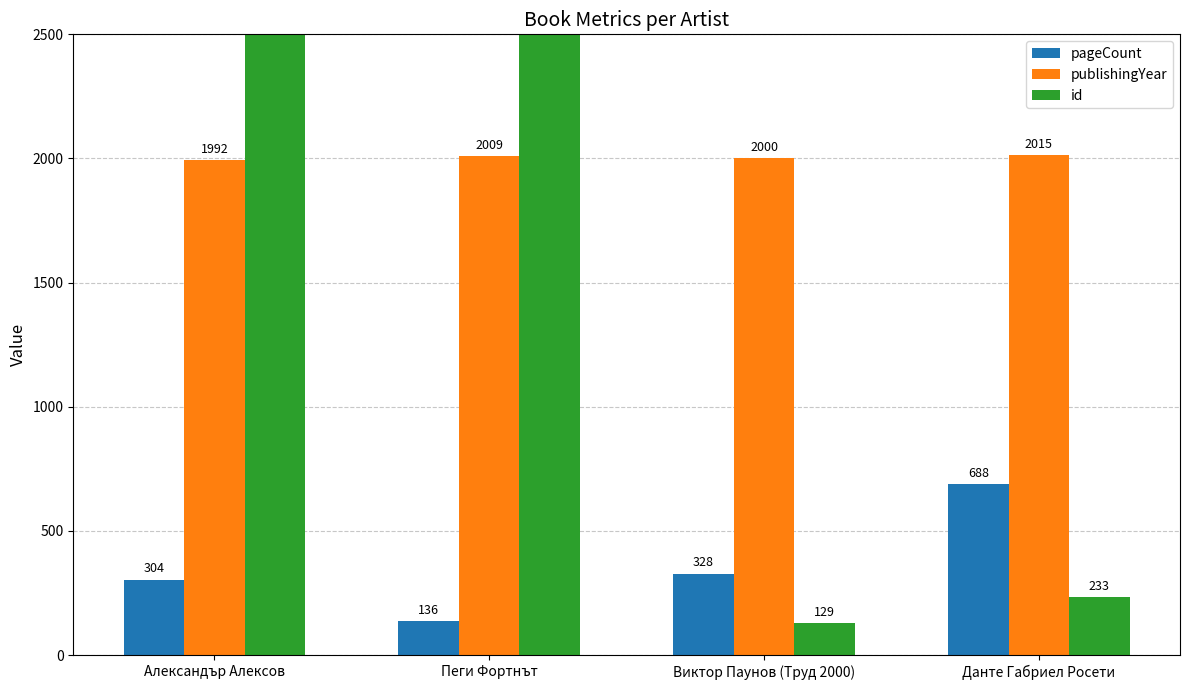

How many distinct data groups are displayed?

3